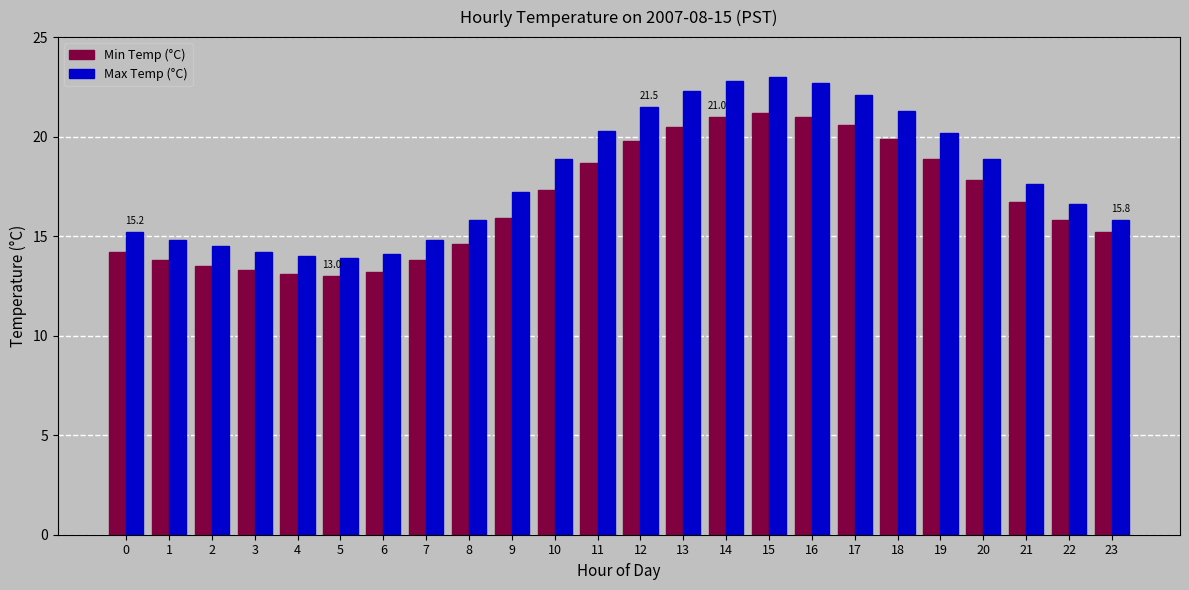

The Max Temp (°C) series shows 6.7 at 17. True or false?

False